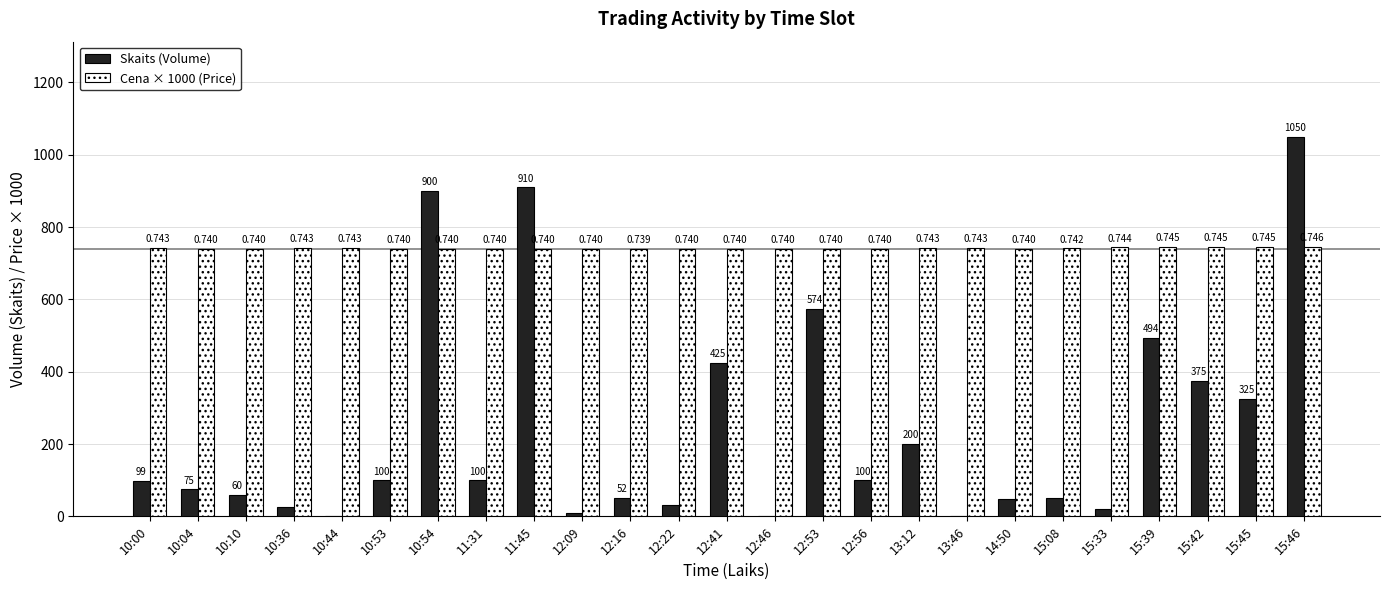

List the series in order of their overall mean, highest first.

Cena × 1000 (Price), Skaits (Volume)